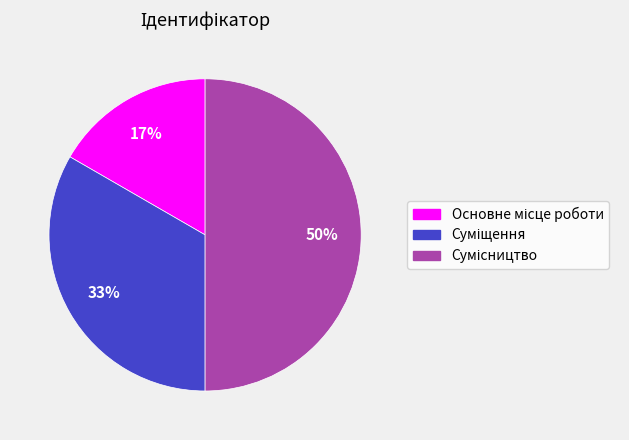

To the nearest percent, what is the average slice percentage?

33%